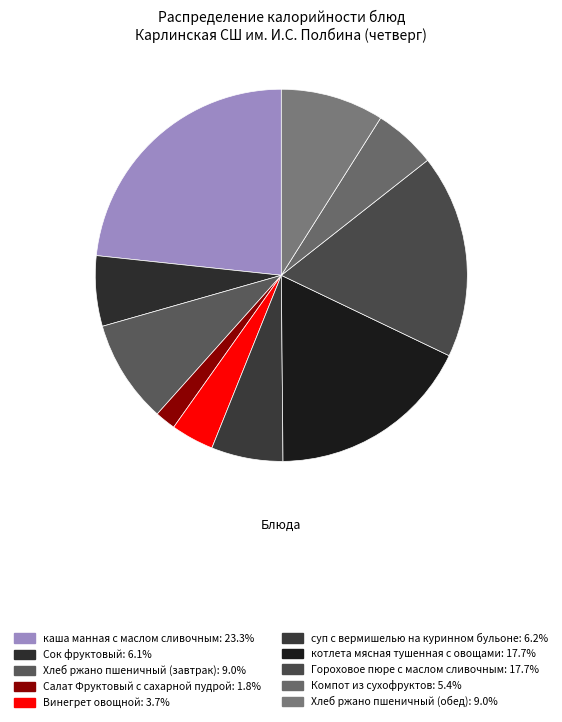

How many segments does this pie chart have?

10